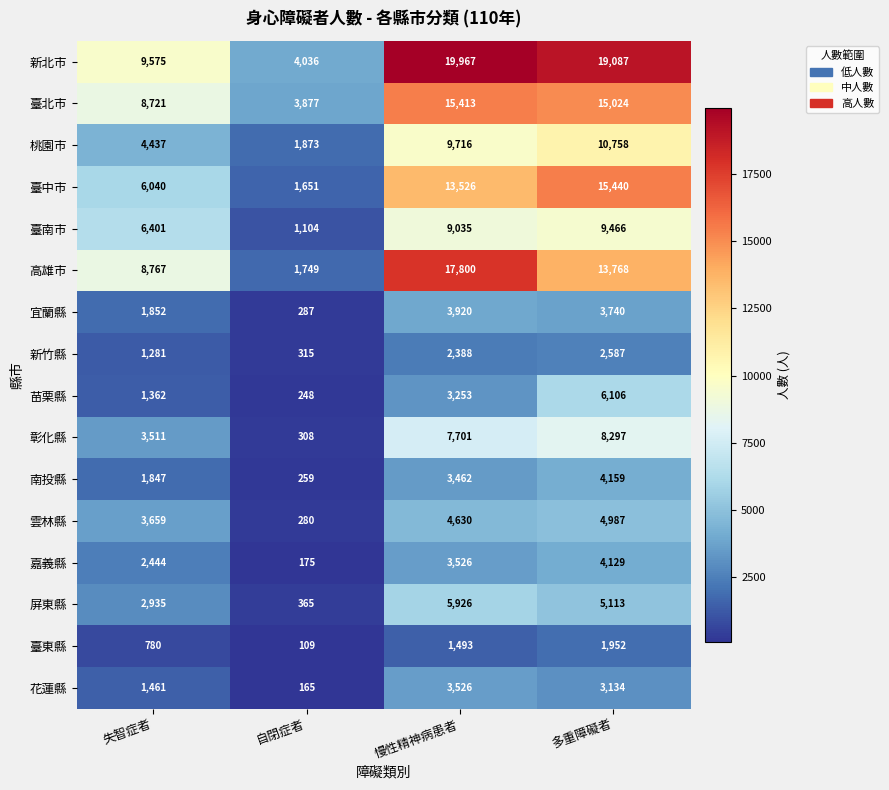

Which series has the largest total across all categories?

新北市